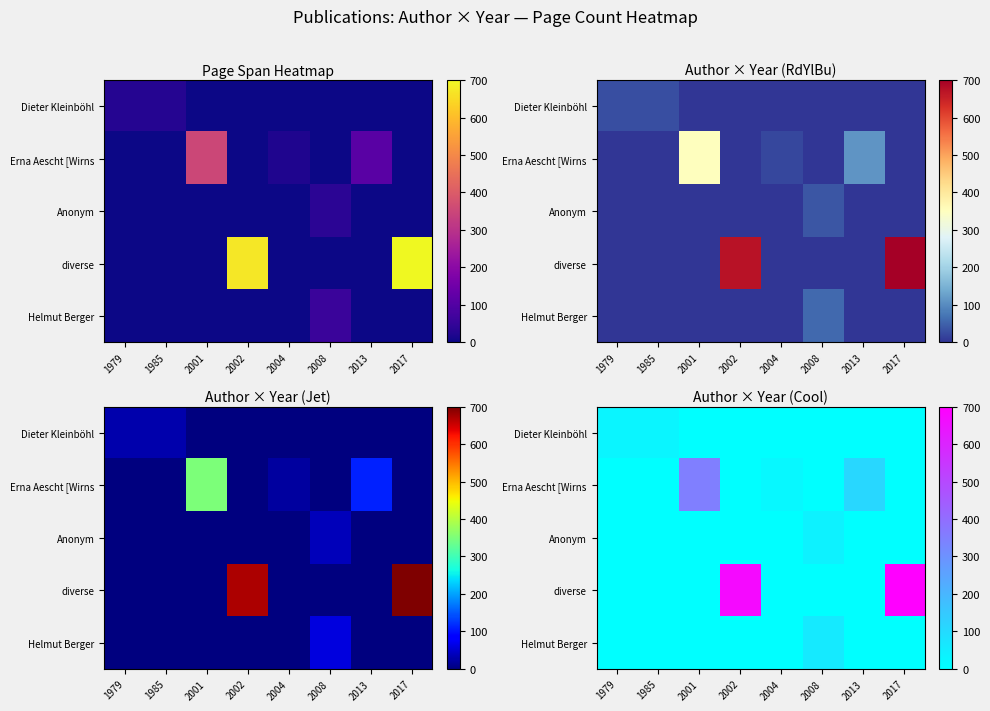

The Erna Aescht [Wirns series shows -188 at 2008. True or false?

False